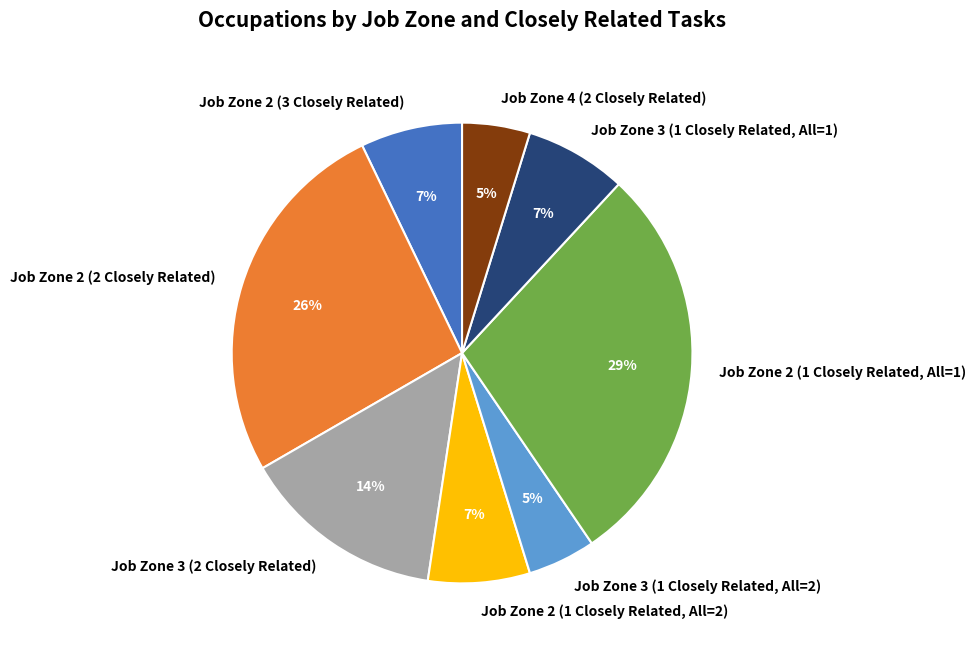

Which category has the biggest portion of the pie?

Job Zone 2 (1 Closely Related, All=1)